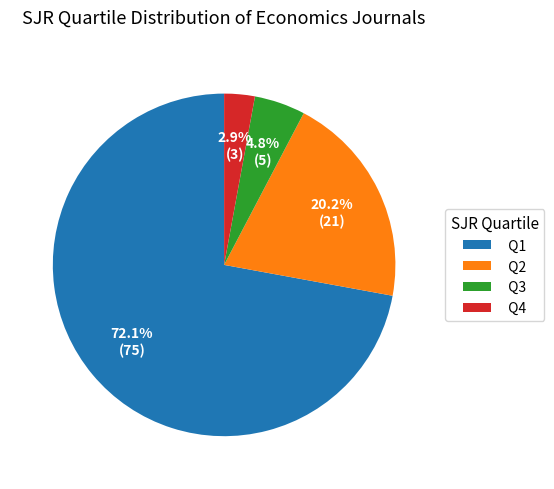

What percentage is NOT represented by Q1?

27.9%